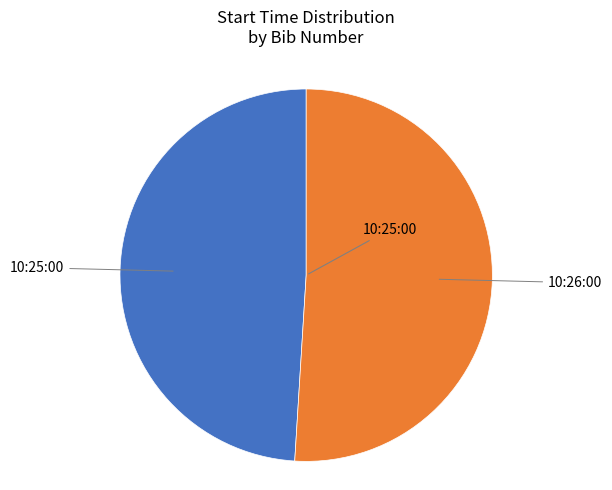

How many segments does this pie chart have?

2